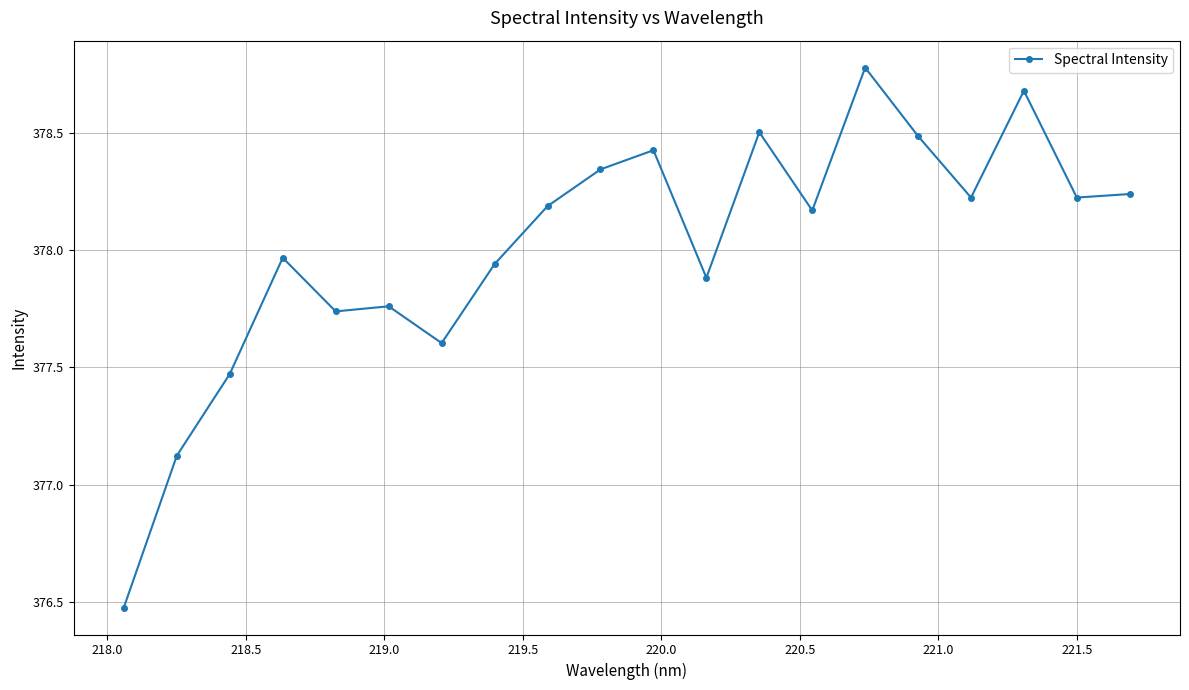

What is the maximum value shown in the chart?

378.8